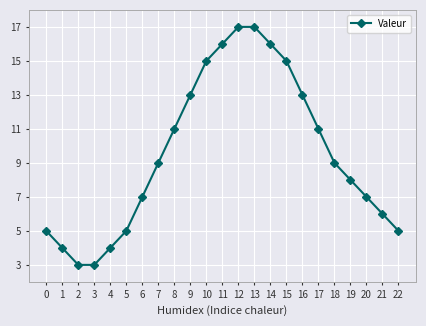

Which has a higher value, 12 or 16?

12